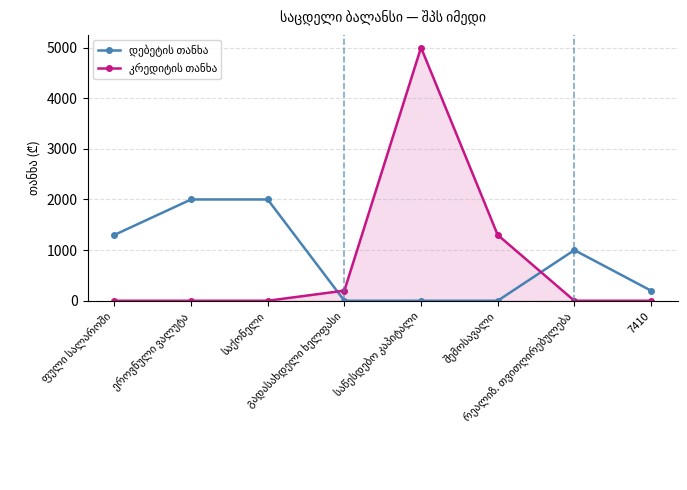

What is the greatest value displayed?

5000